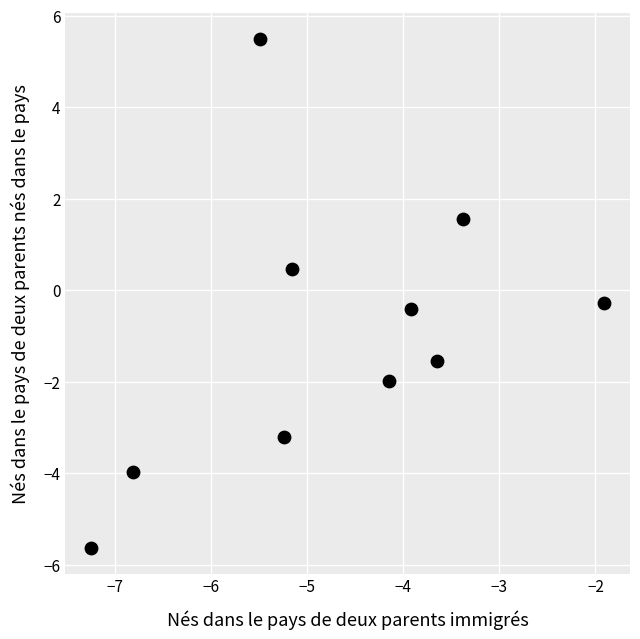

What Y value in the scatter plot is closest to 0?

-0.3